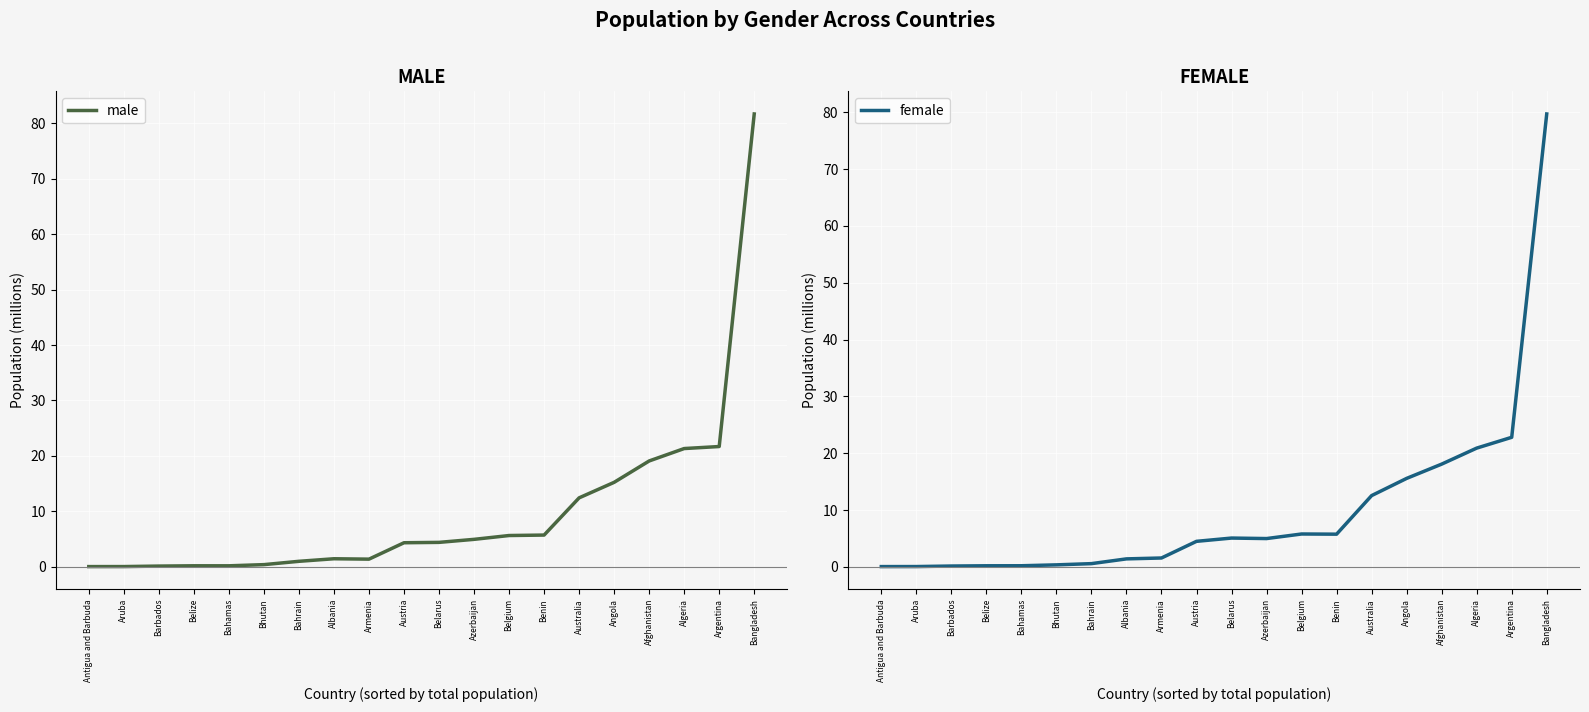

True or false: male and female intersect in this chart.

True